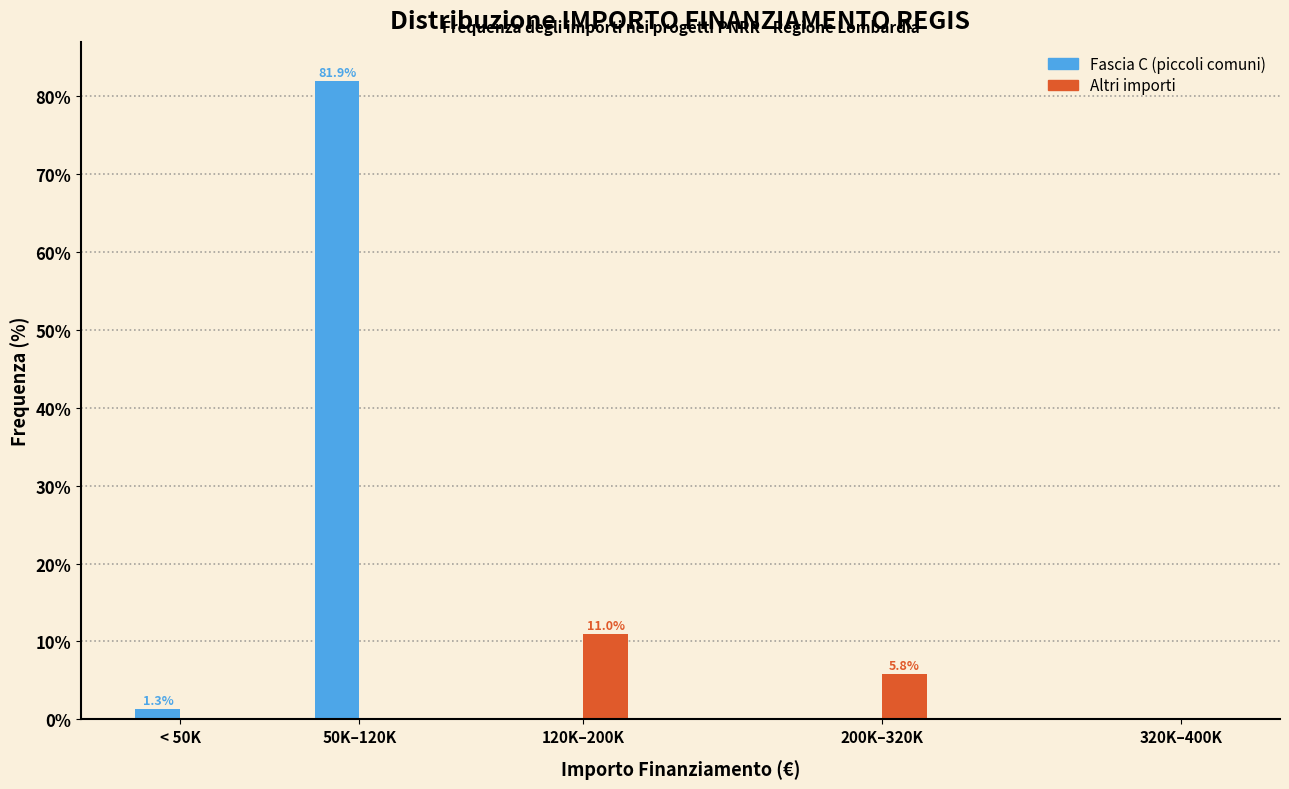

Reading left to right, extract all data points from this chart.

Fascia C (piccoli comuni): < 50K=1.3	50K–120K=81.9	120K–200K=0.0	200K–320K=0.0	320K–400K=0.0
Altri importi: < 50K=0.0	50K–120K=0.0	120K–200K=11.0	200K–320K=5.8	320K–400K=0.0